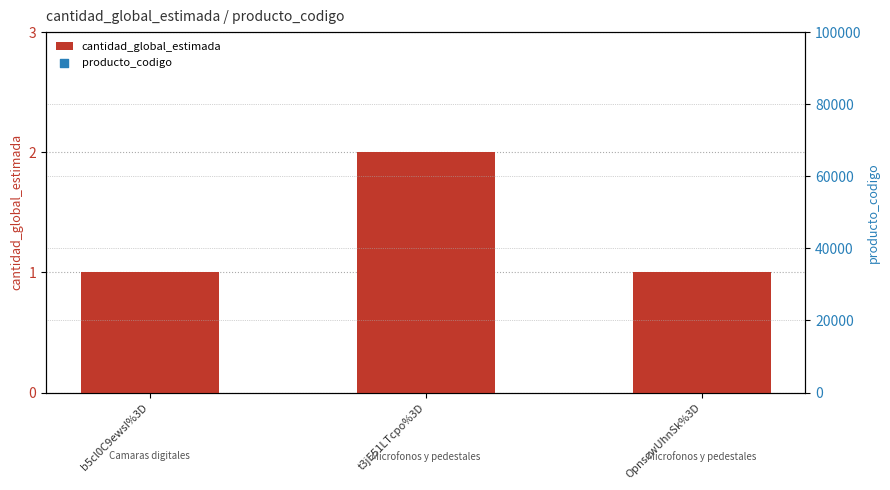

Which series has the largest total across all categories?

producto_codigo